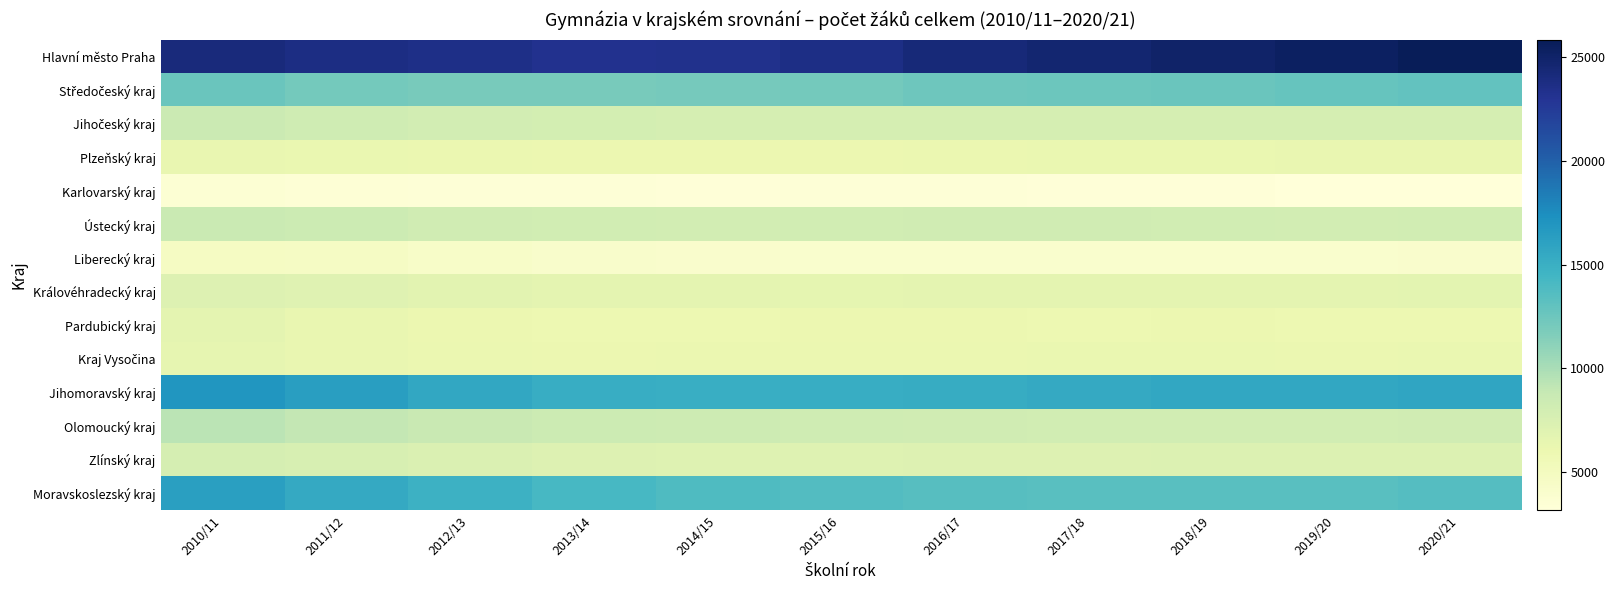

Which has a higher value, 2015/16 or 2018/19?

2018/19